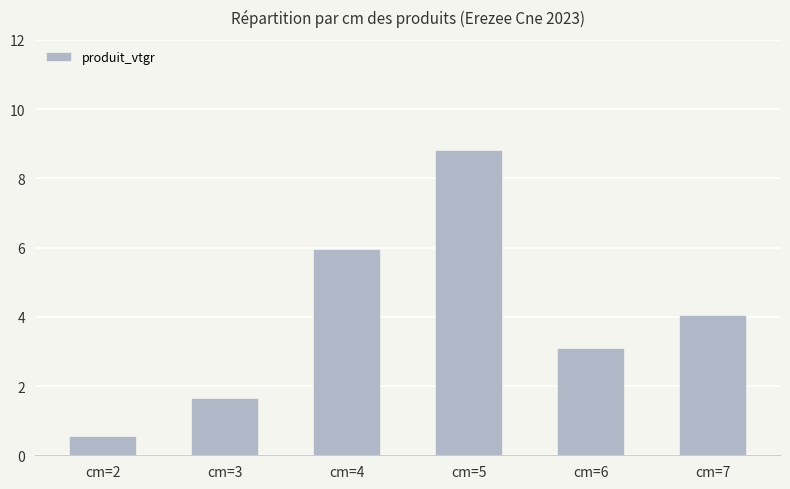

List the labels in order of value, smallest first.

cm=2, cm=3, cm=6, cm=7, cm=4, cm=5